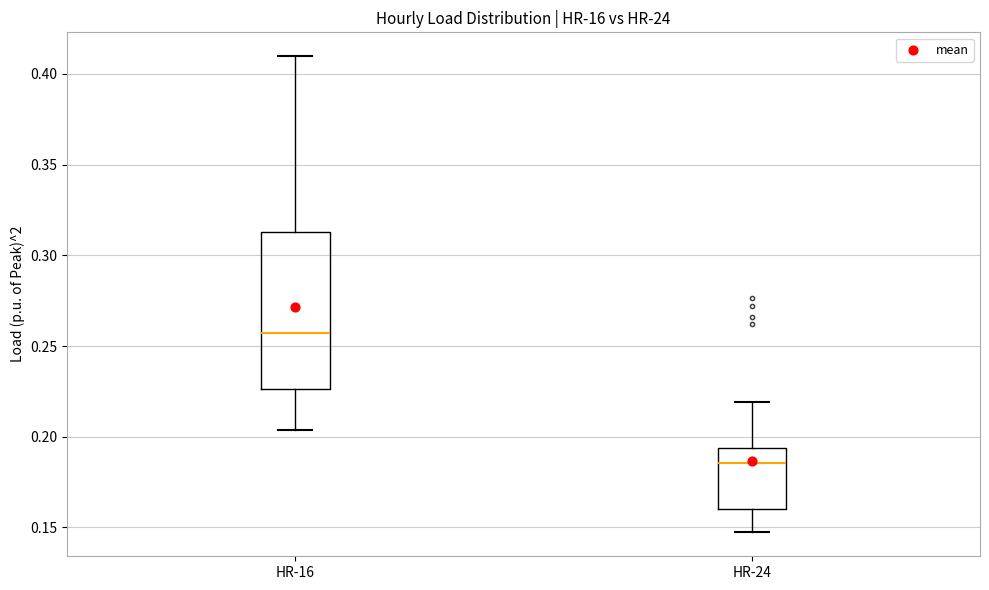

Reading left to right, read every box against the y-axis: the position of its median line, the range the box covers, and the ends of its whiskers. The values are not printed on the chart, so give them approximately, as read against the axis.

HR-16: median 0.255, box 0.225 to 0.315, whiskers 0.205 to 0.410
HR-24: median 0.185, box 0.160 to 0.195, whiskers 0.145 to 0.220